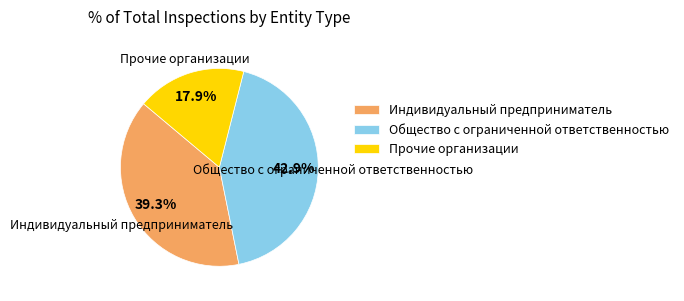

Approximately how many times larger is the value at Индивидуальный предприниматель compared to Общество с ограниченной ответственностью?

0.9